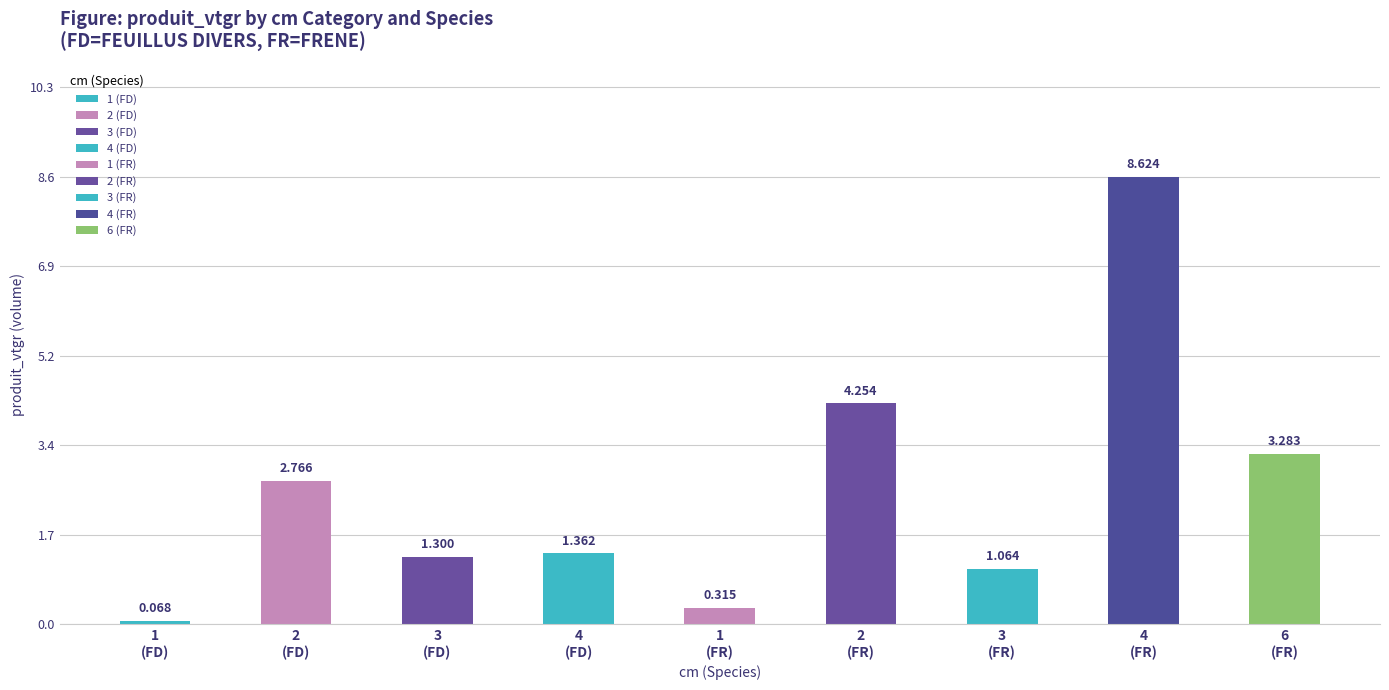

Does the chart contain any negative values?

No